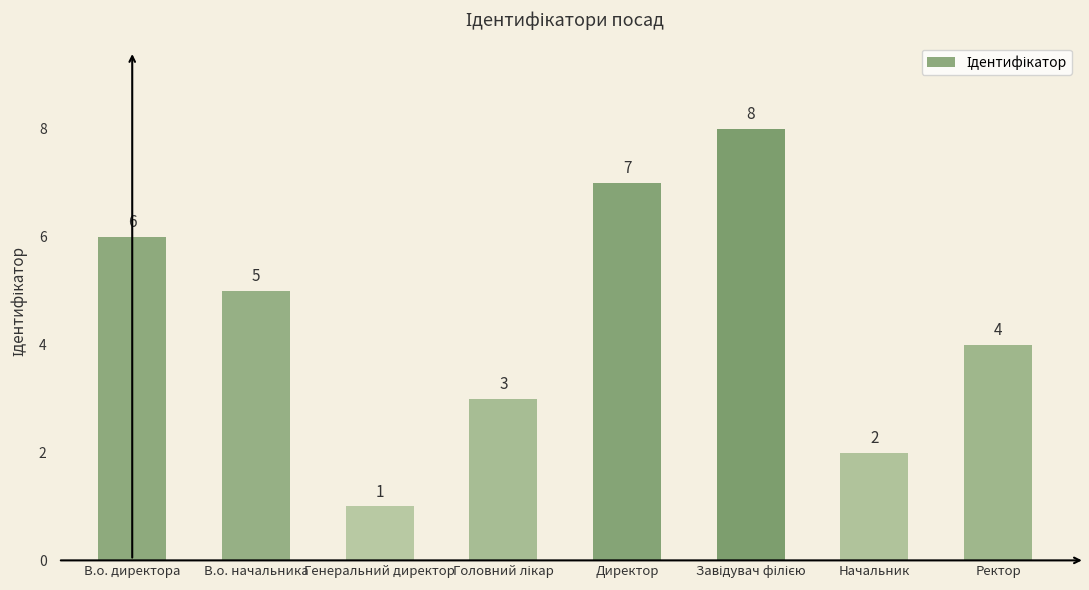

Is it true that the value at Начальник is 1?

False